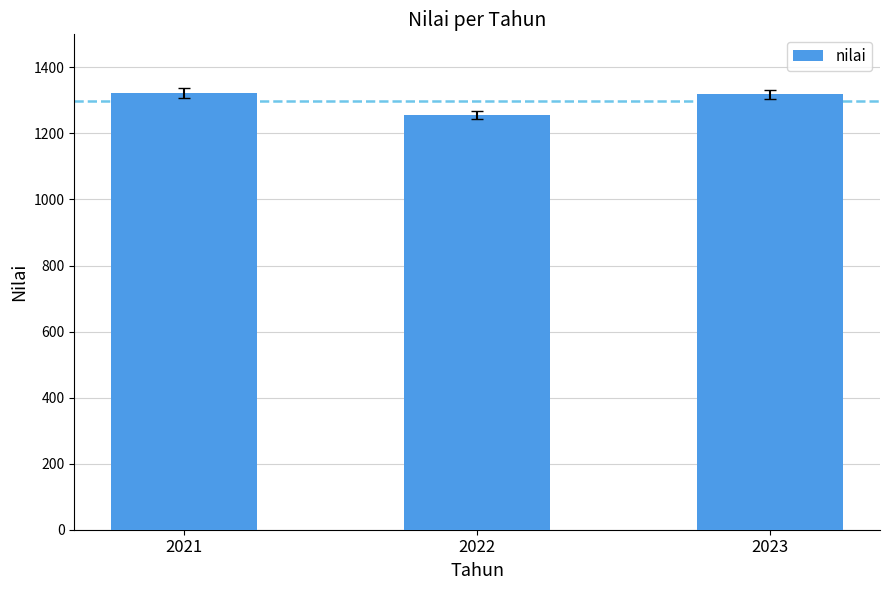

Between 2022 and 2021, which is larger?

2021